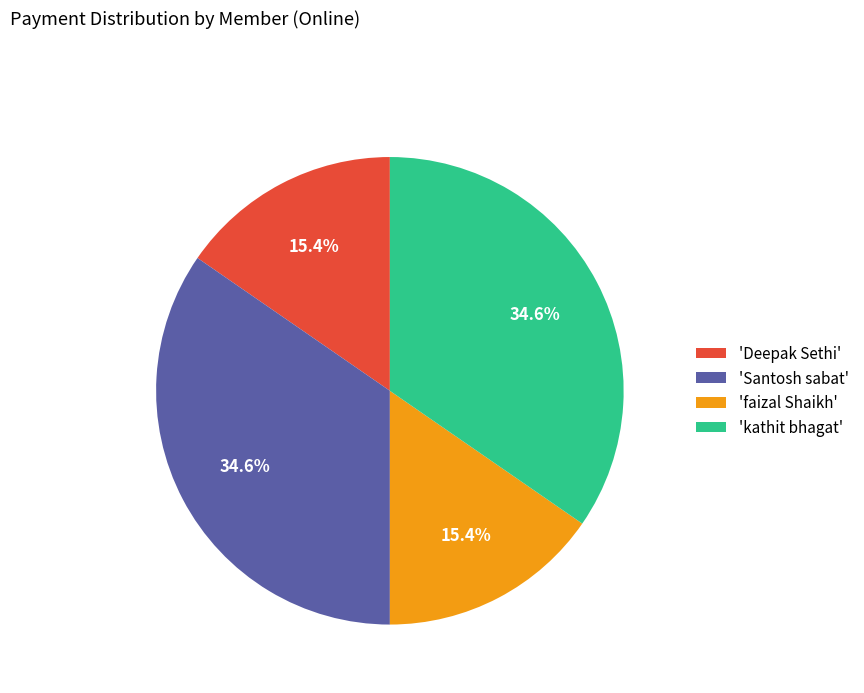

Does any single category account for the majority?

No